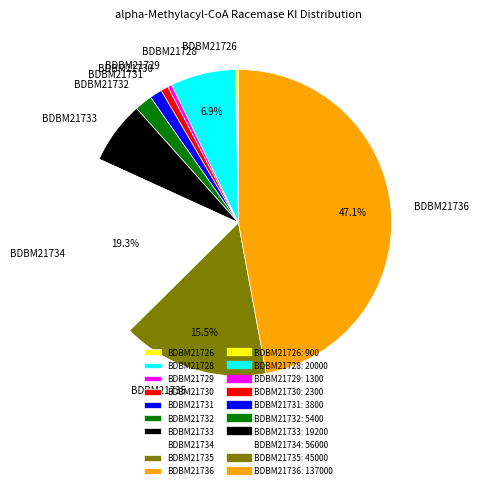

Which slice is the largest?

BDBM21736